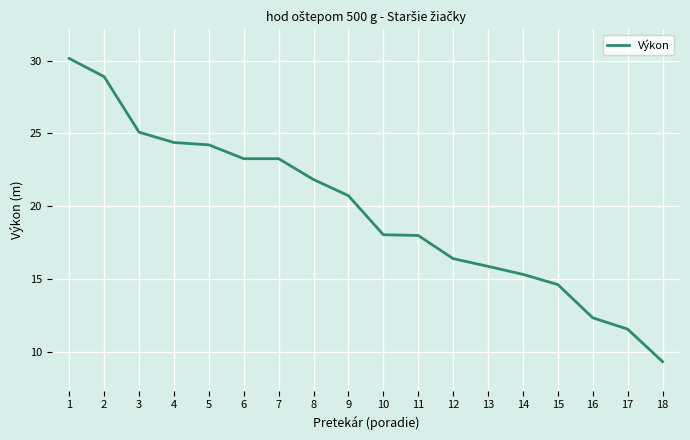

True or false: the data shows 40.0 at 2.

False